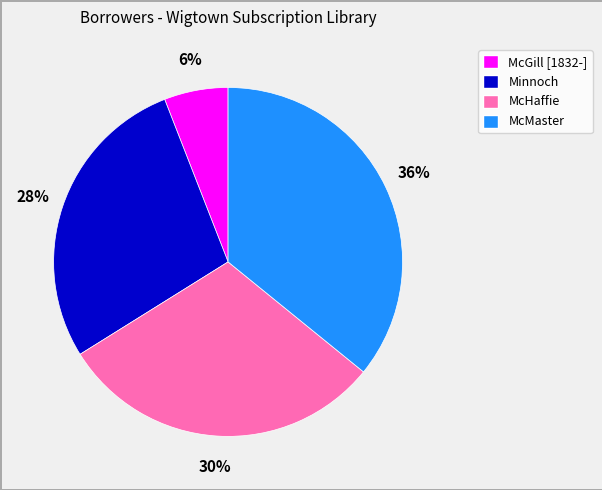

Is McGill [1832-] the majority of the pie?

No